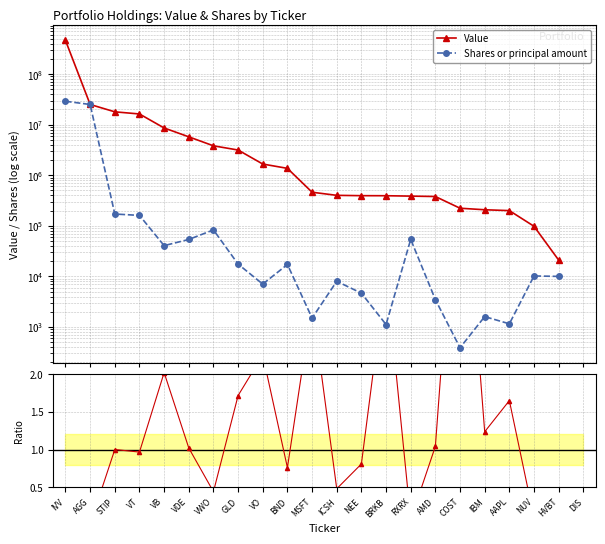

Which series has the largest range (max minus min)?

Value